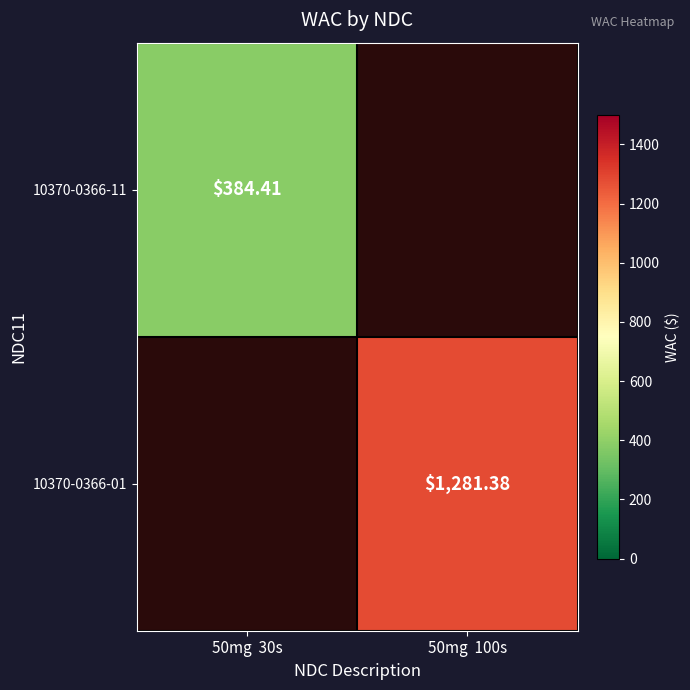

The 10370-0366-01 series shows 1281.4 at 50mg 100s. True or false?

True